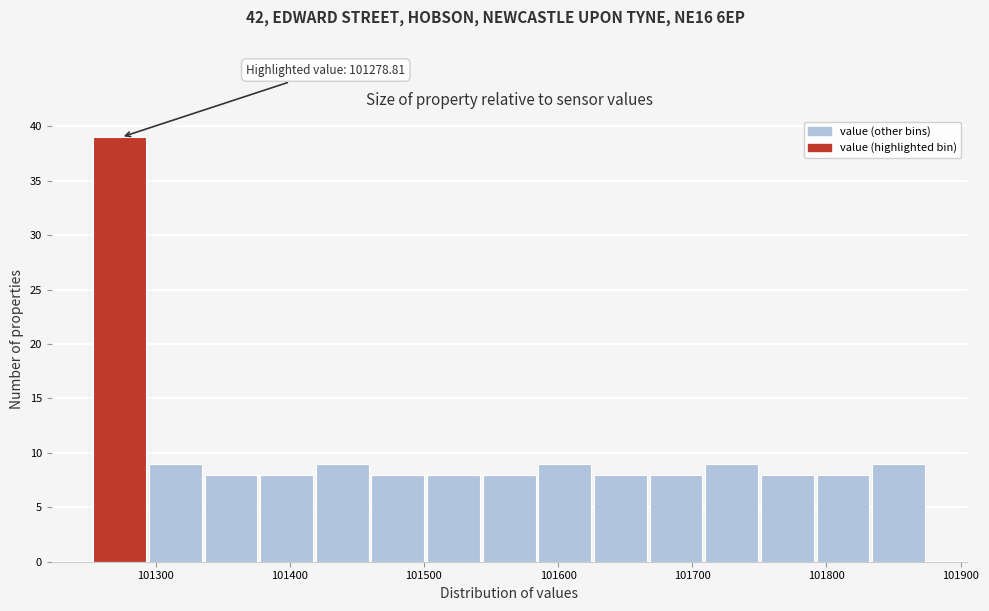

Which range on the x-axis has the tallest bar?

101250 to 101300